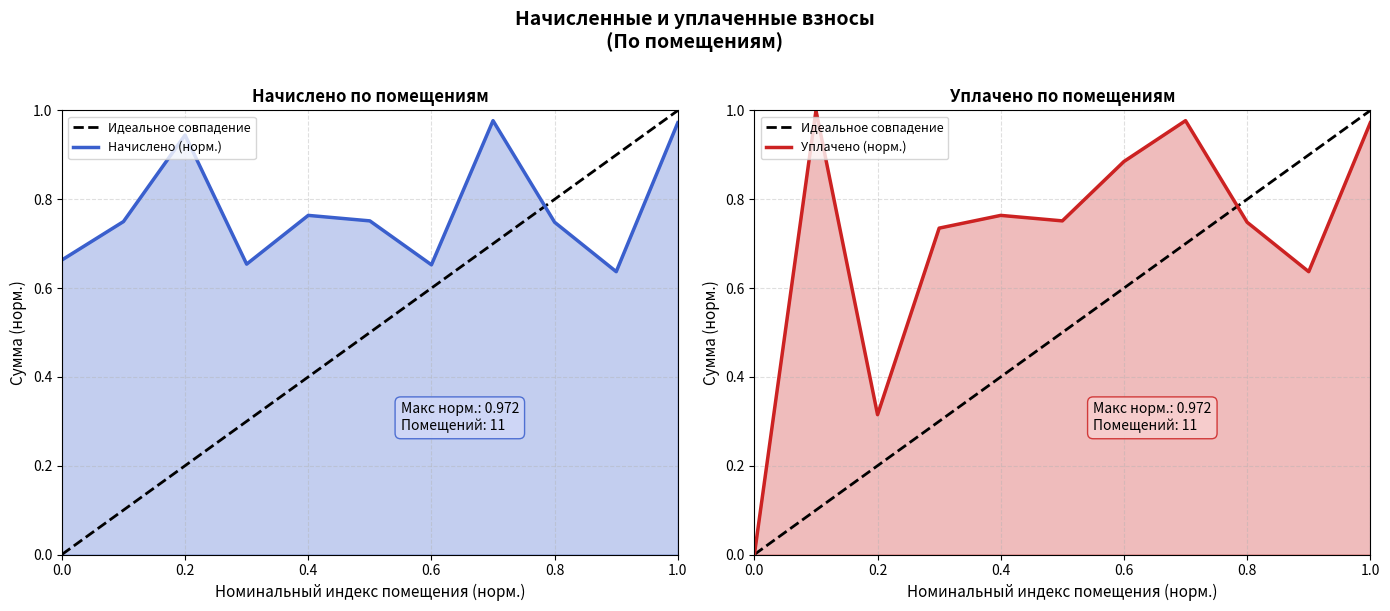

The value of Начислено (норм.) at 9 is 0.9. True or false?

False